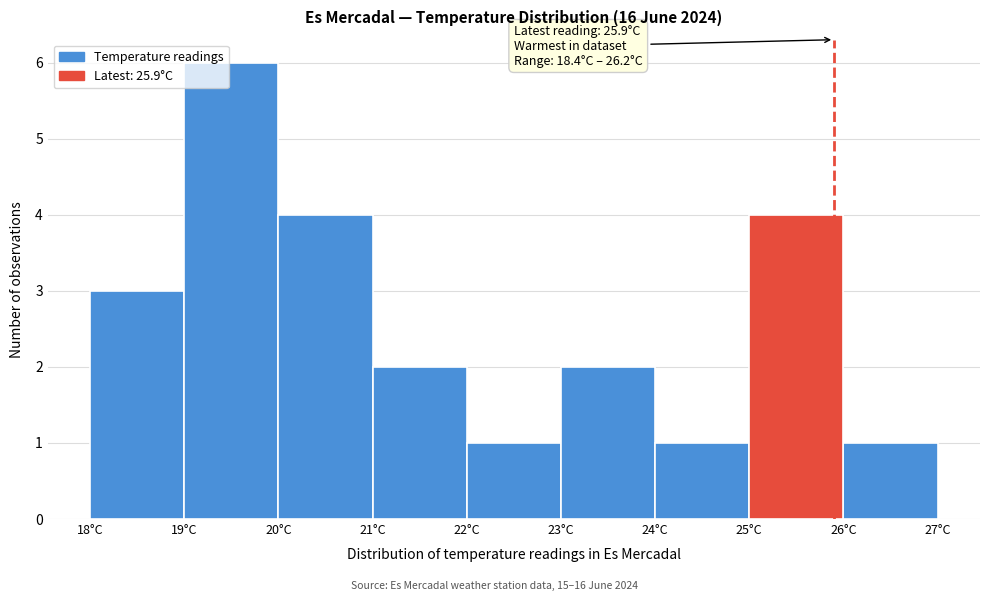

Over which range of the x-axis is the bar tallest?

19 to 20